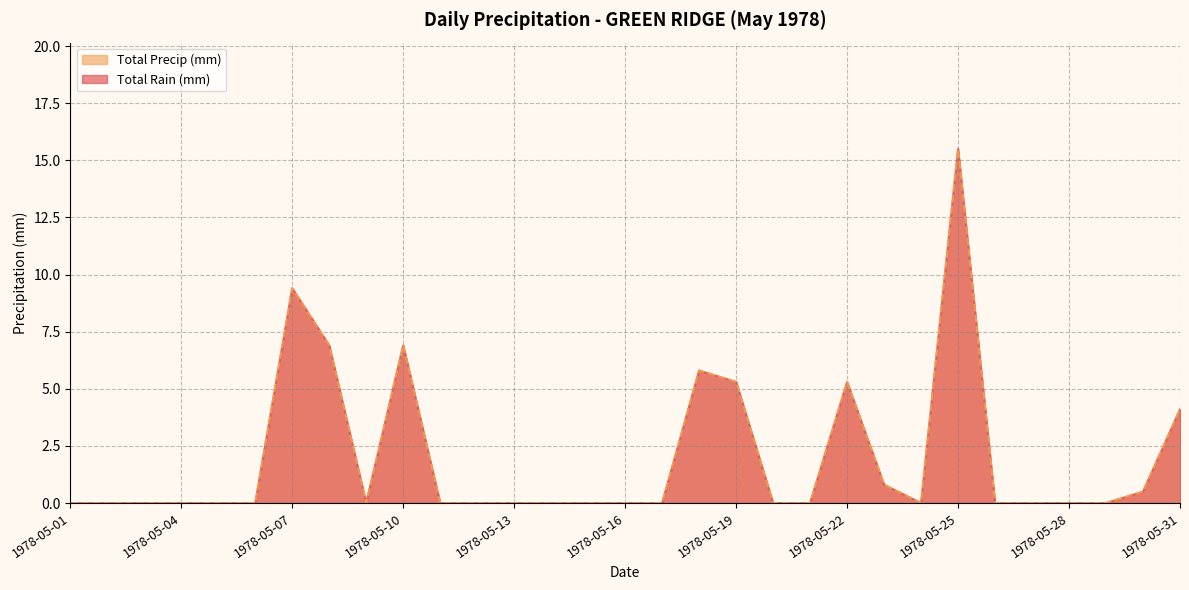

Is it true that Total Precip (mm) equals -5.2 at 1978-05-21?

False